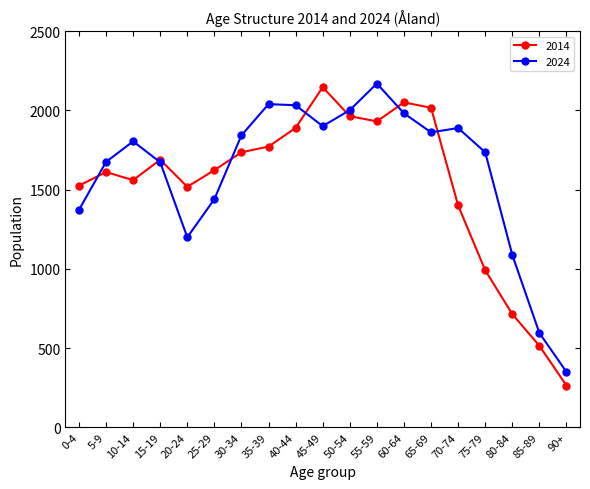

What is the label of the 4th point from the left?

15-19